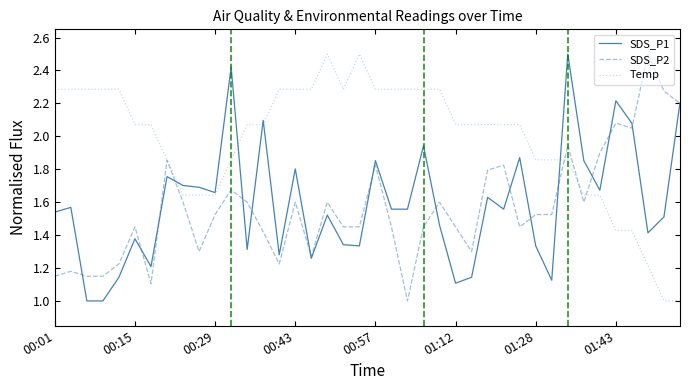

What is the smallest value displayed?

1.0